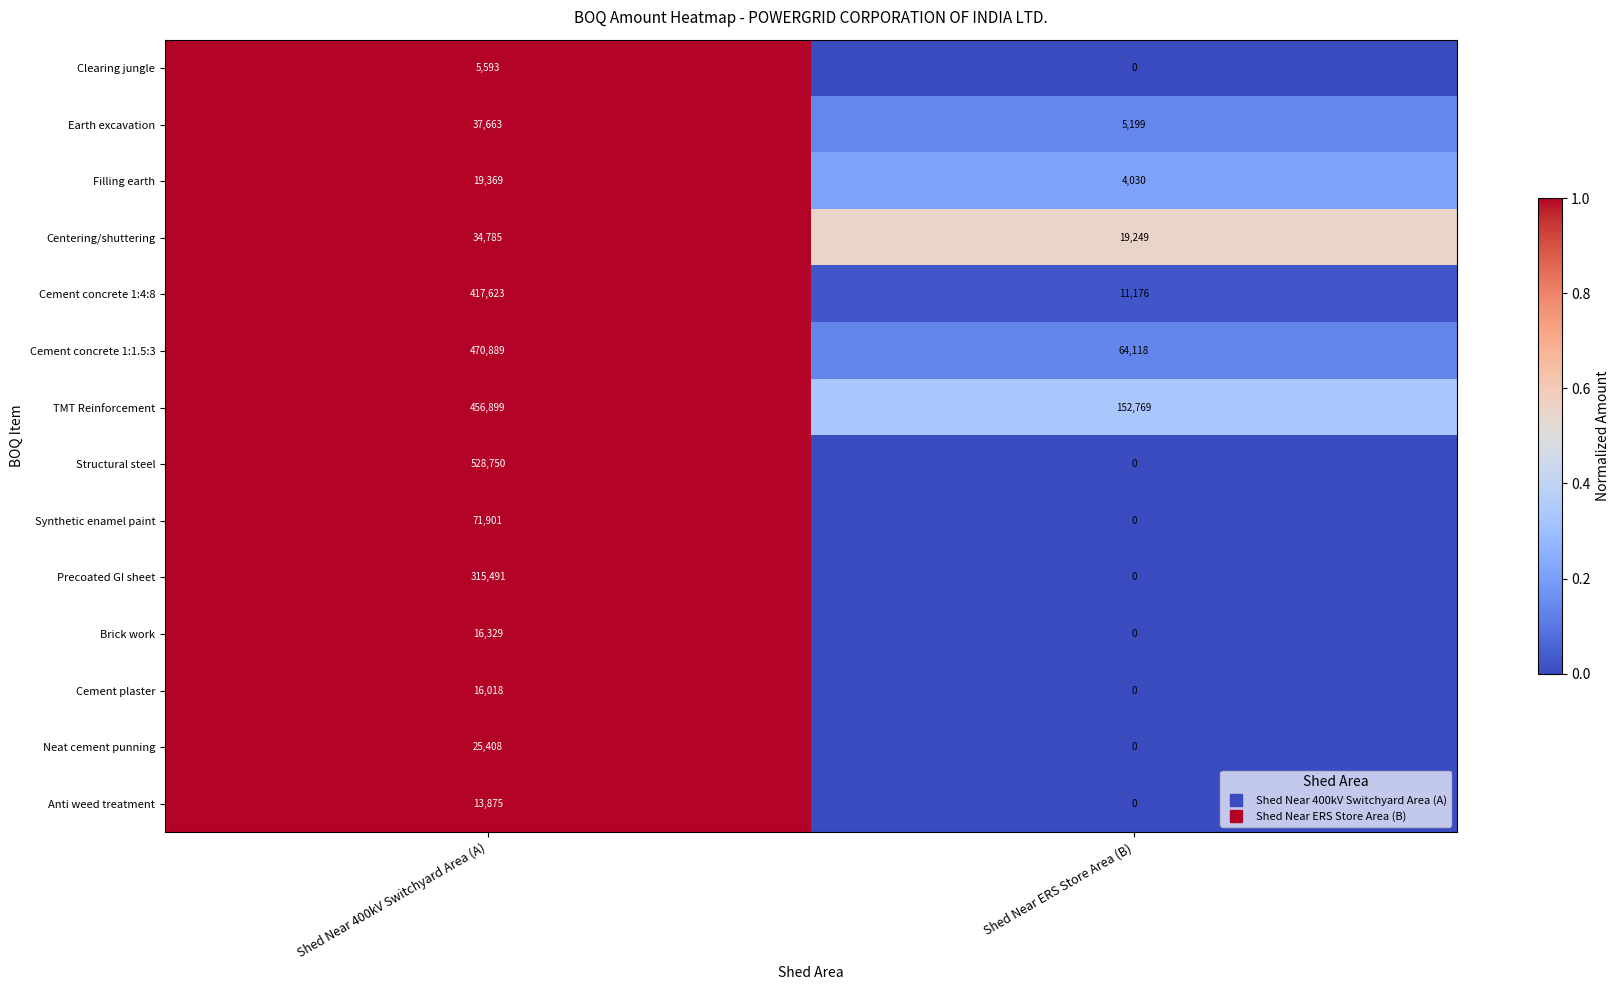

What is the average value of the Neat cement punning series?

12704